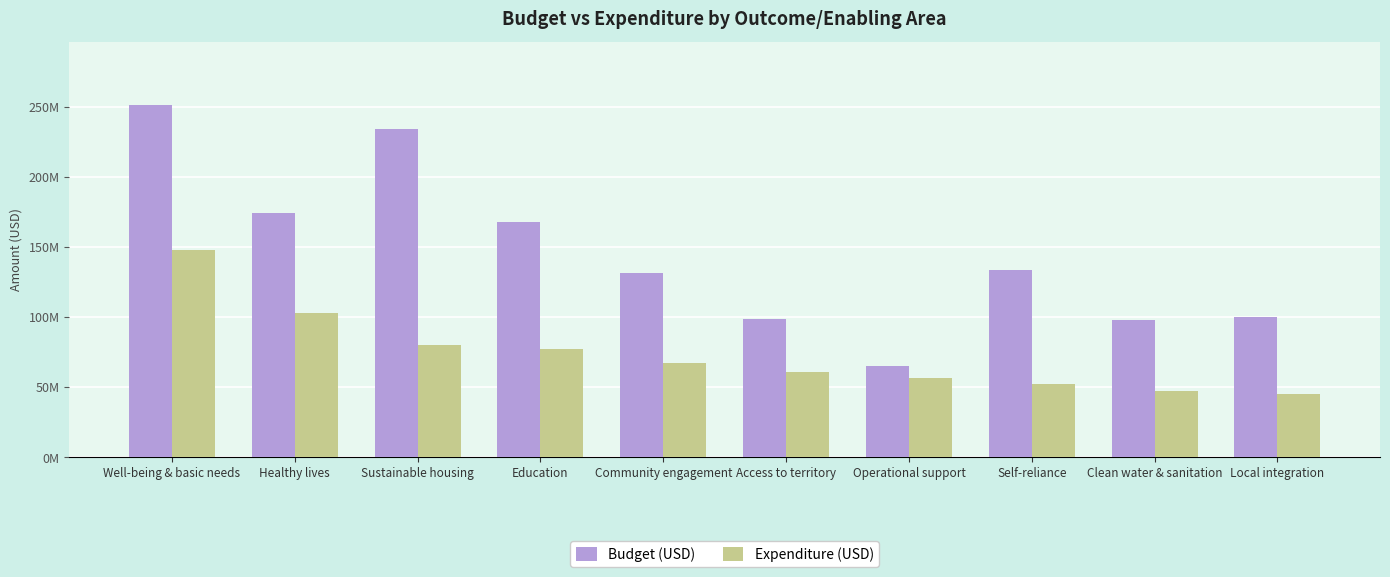

What is the sum of the Budget (USD) values at Education and Local integration?

267968366.0